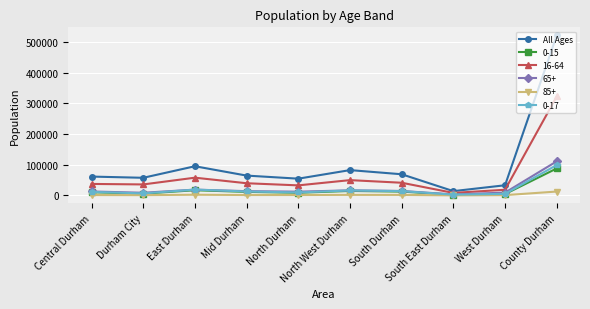

What is the label of the 6th point from the left?

North West Durham